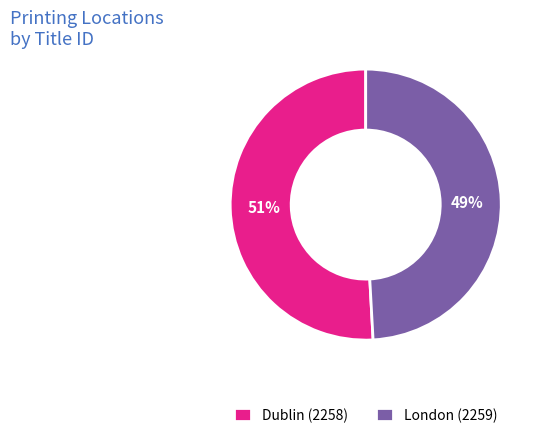

What percentage is the Dublin (2258) slice, to the nearest percent?

51%